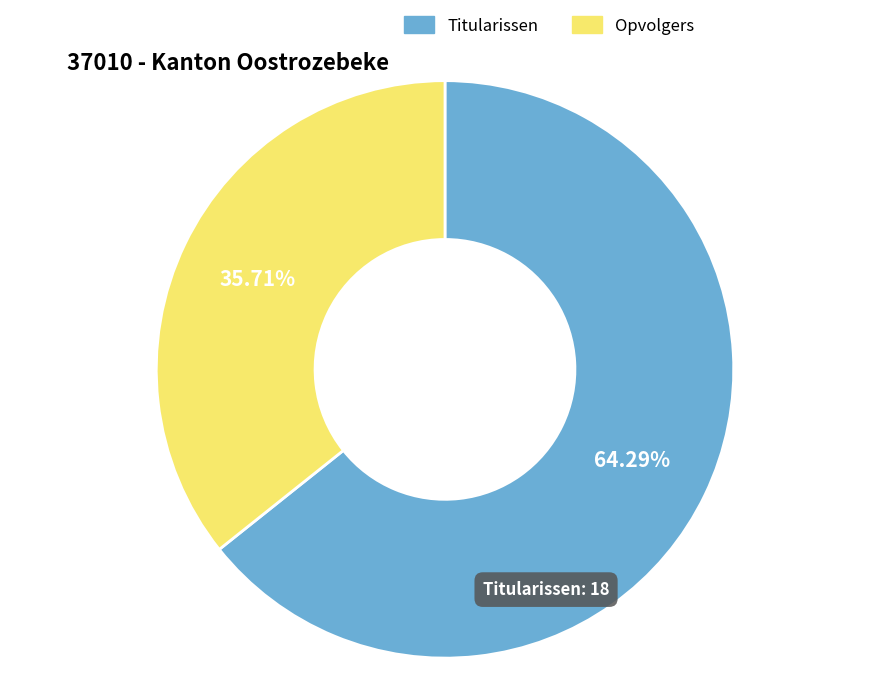

What is the largest slice in the pie chart?

Titularissen